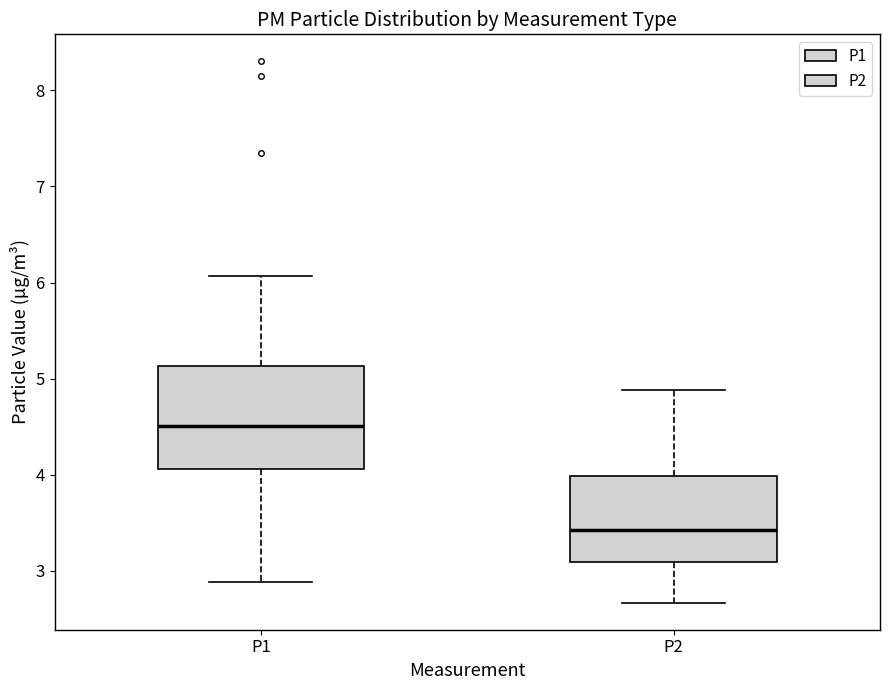

Reading left to right, transcribe this box plot: for each box, give where its median line is, the range the box spans, and where its two whiskers end, as read against the y-axis. The values are not printed on the chart, so give them approximately, as read against the axis.

P1: median 4.5, box 4.1 to 5.1, whiskers 2.9 to 6.1
P2: median 3.4, box 3.1 to 4.0, whiskers 2.7 to 4.9